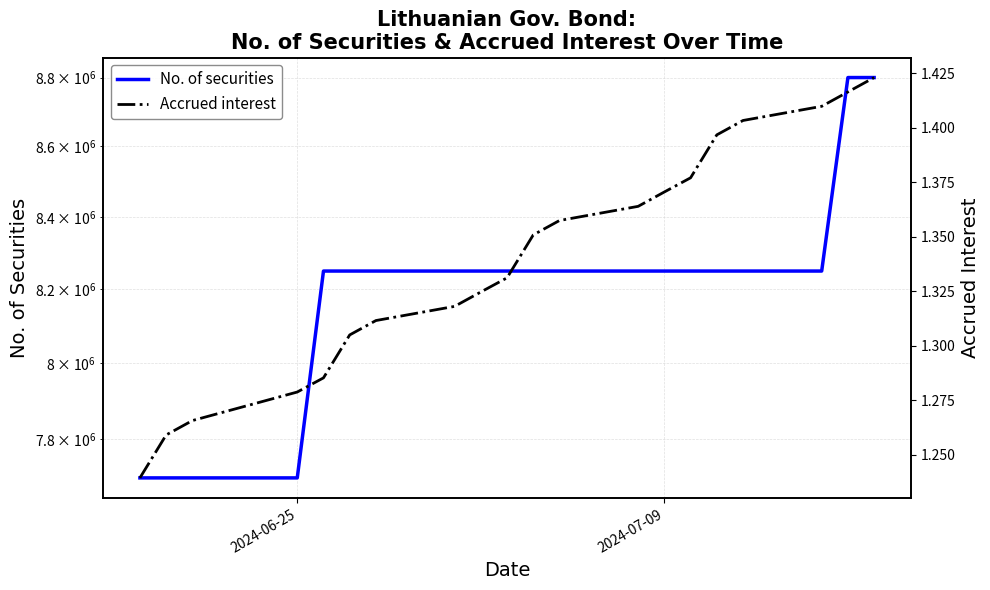

How many lines are shown in the chart?

2